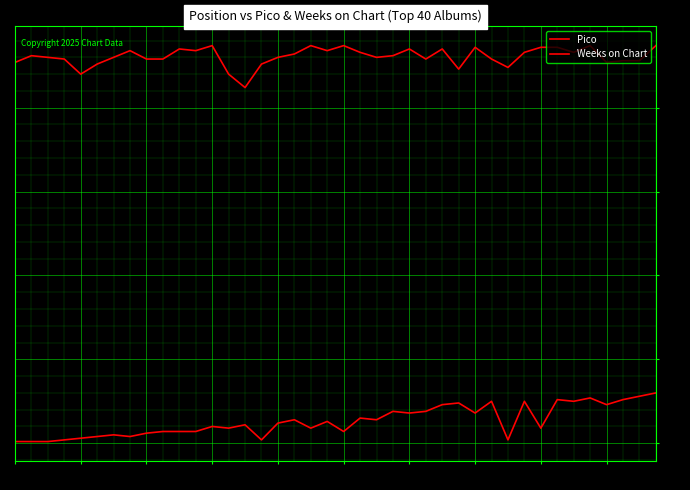

Is this an area chart (filled region under the line)?

No